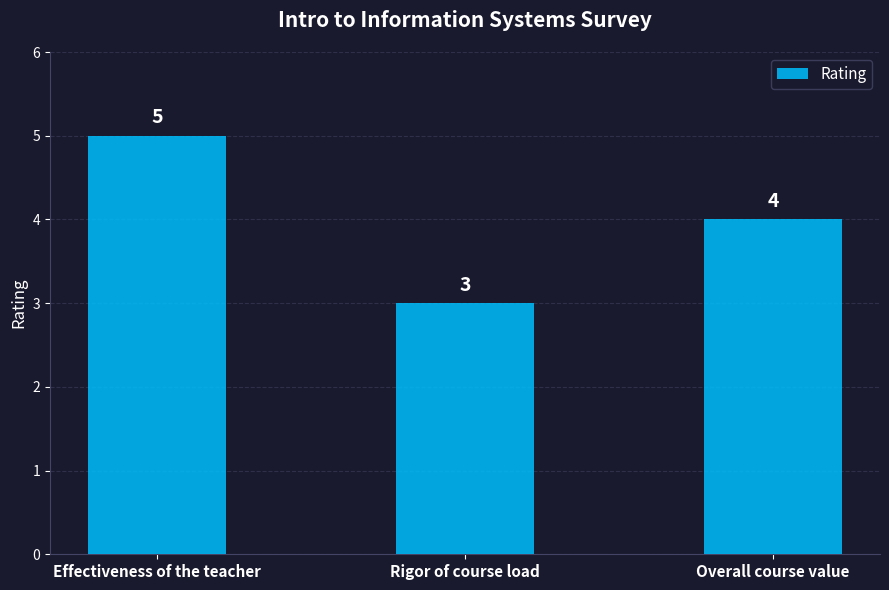

What is the difference between the values at Overall course value and Rigor of course load?

1